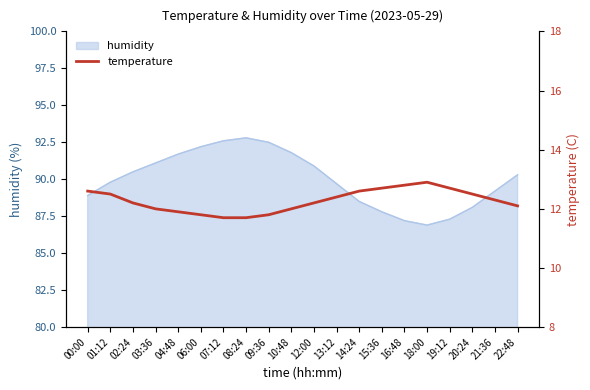

The chart shows a value of 20.9 at 19:12. True or false?

False